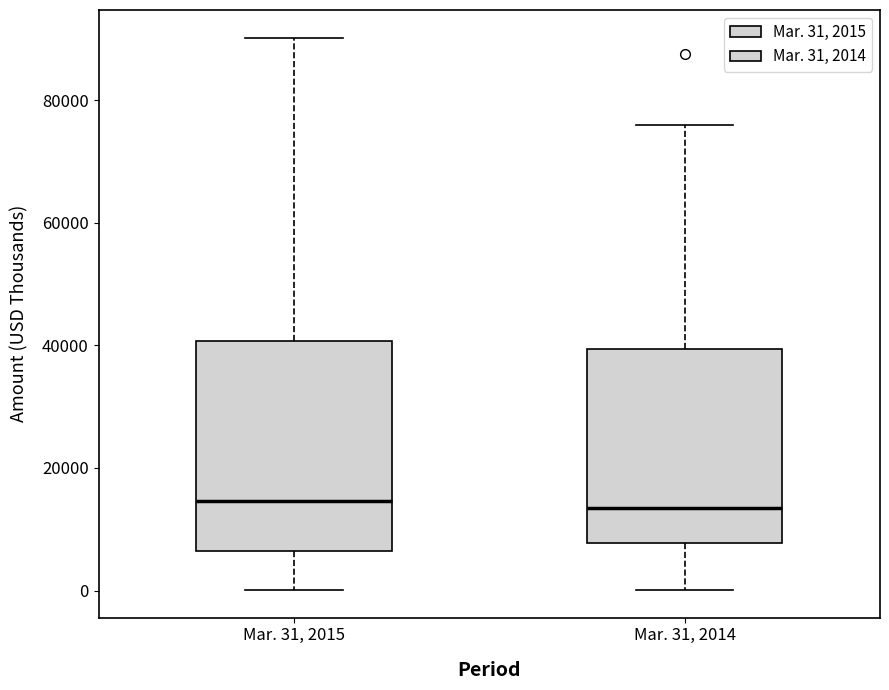

Where does the median line of the box for Mar. 31, 2015 sit on the y-axis? The values are not printed on the chart, so give them approximately, as read against the axis.

14000